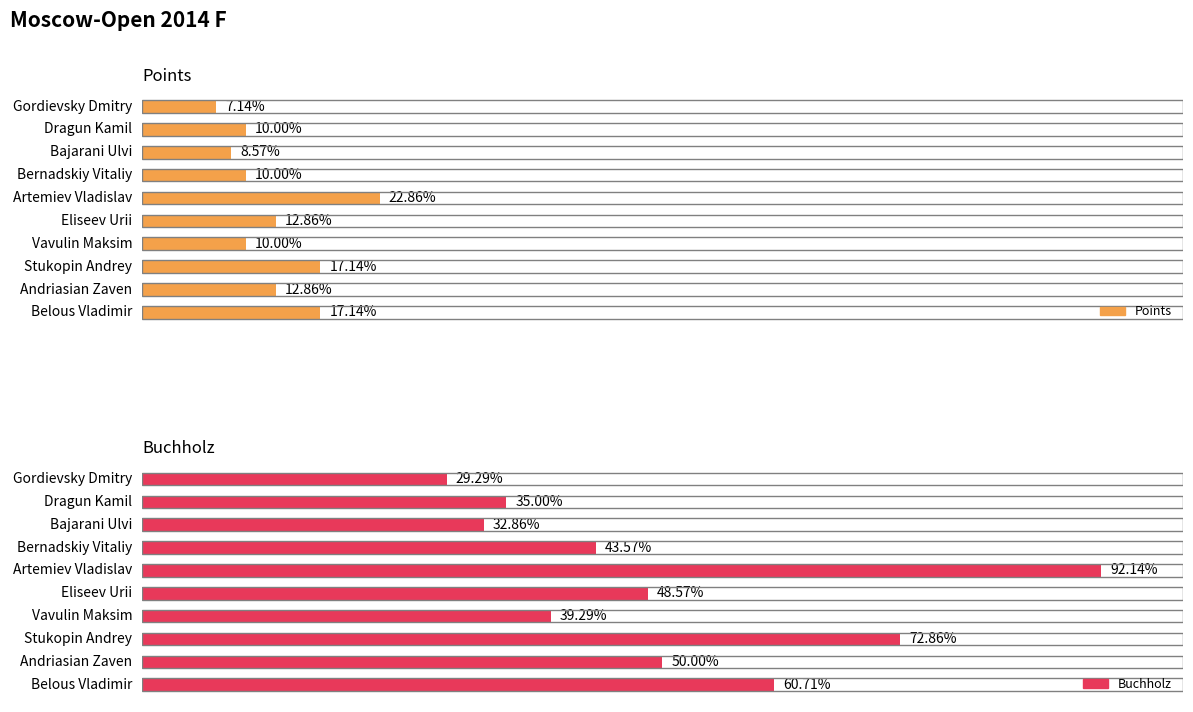

How many data points does each series have?

10